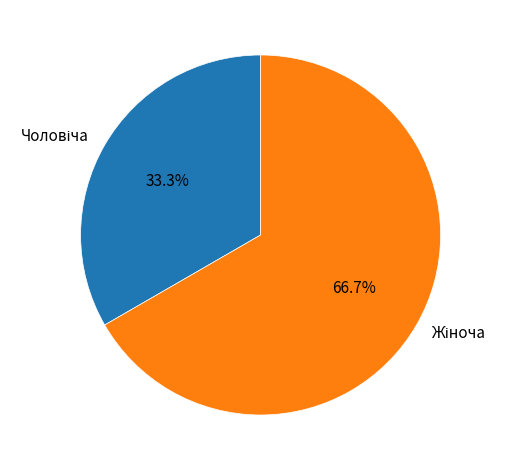

Is there a majority slice in this chart?

Yes